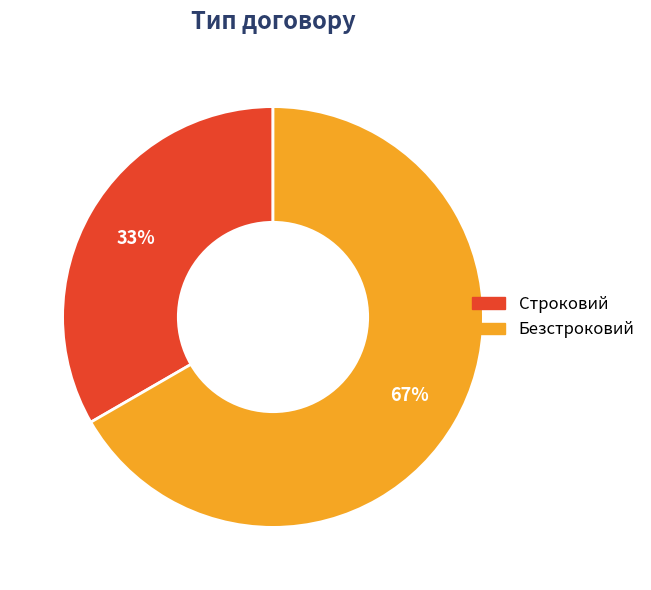

What is the ratio of the value at Строковий to the value at Безстроковий?

0.5